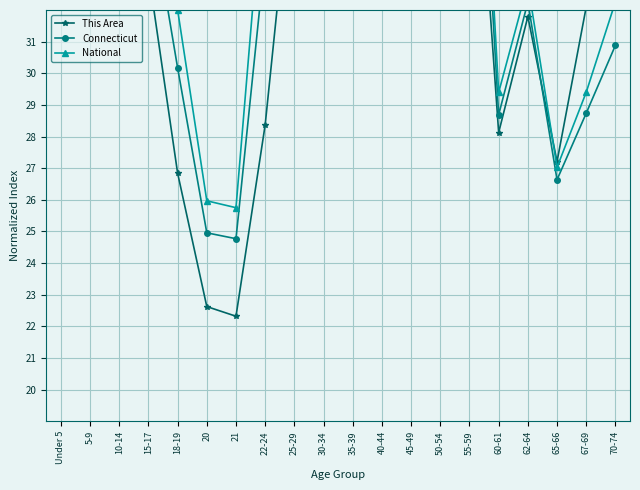

What are all the series names shown in the legend?

This Area, Connecticut, National